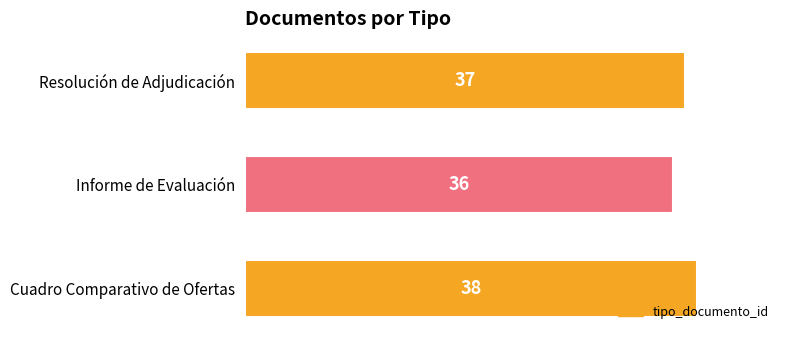

What is the sum of all values?

111